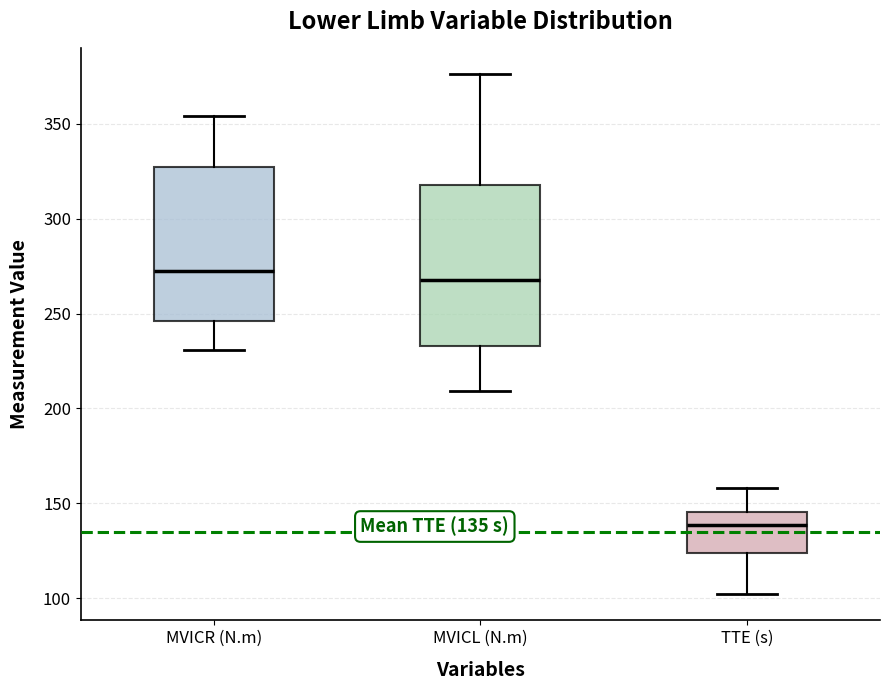

Which box has the highest median line?

MVICR (N.m)